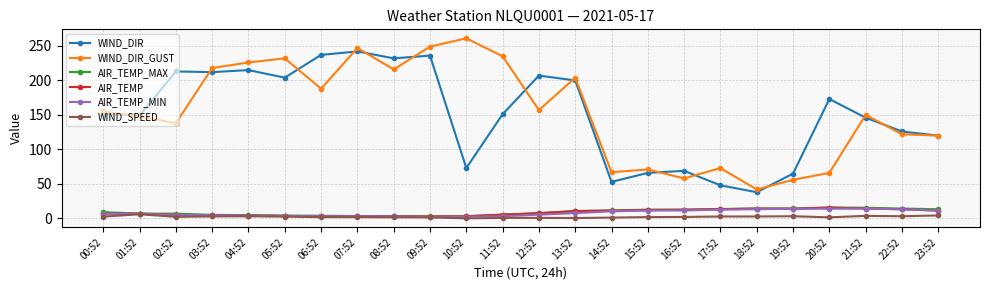

Which category has the highest value across all series?

10:52